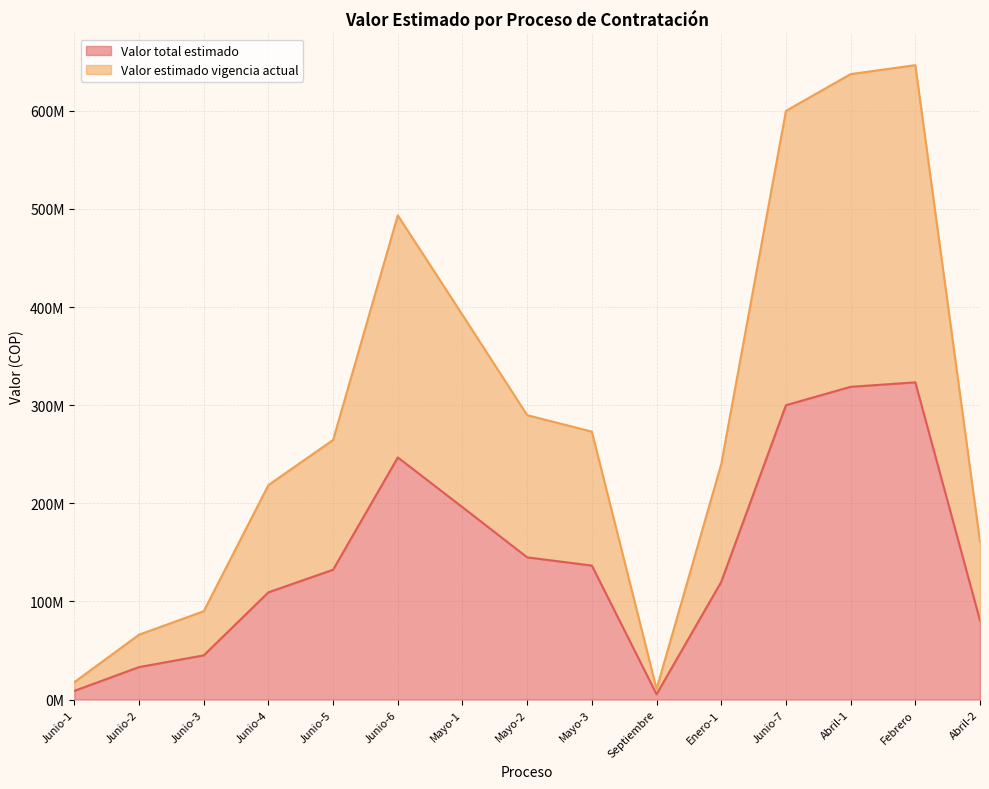

List the series in order of their peak value, lowest first.

Valor total estimado, Valor estimado vigencia actual